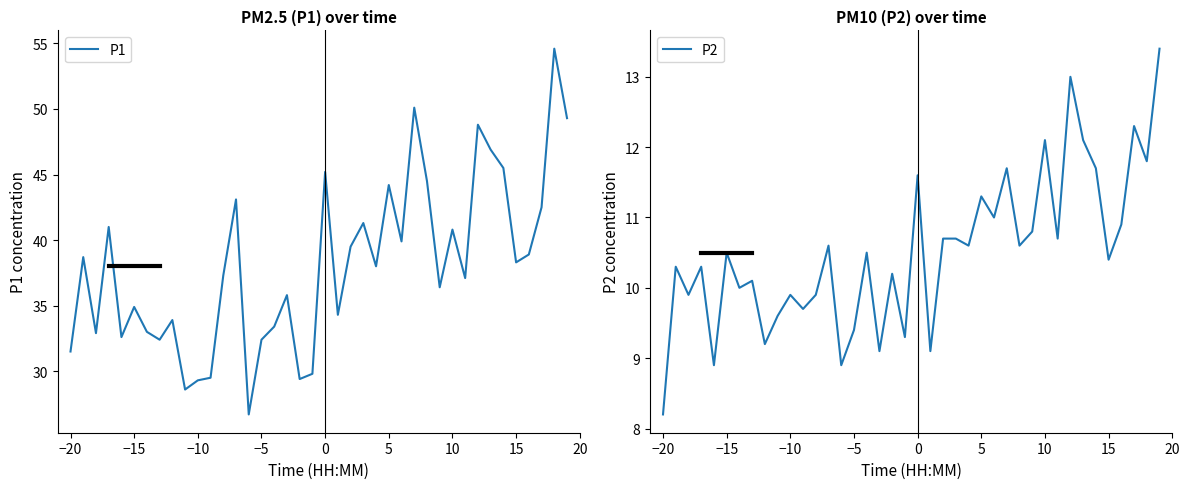

How many interior local valleys does the P2 series have?

15